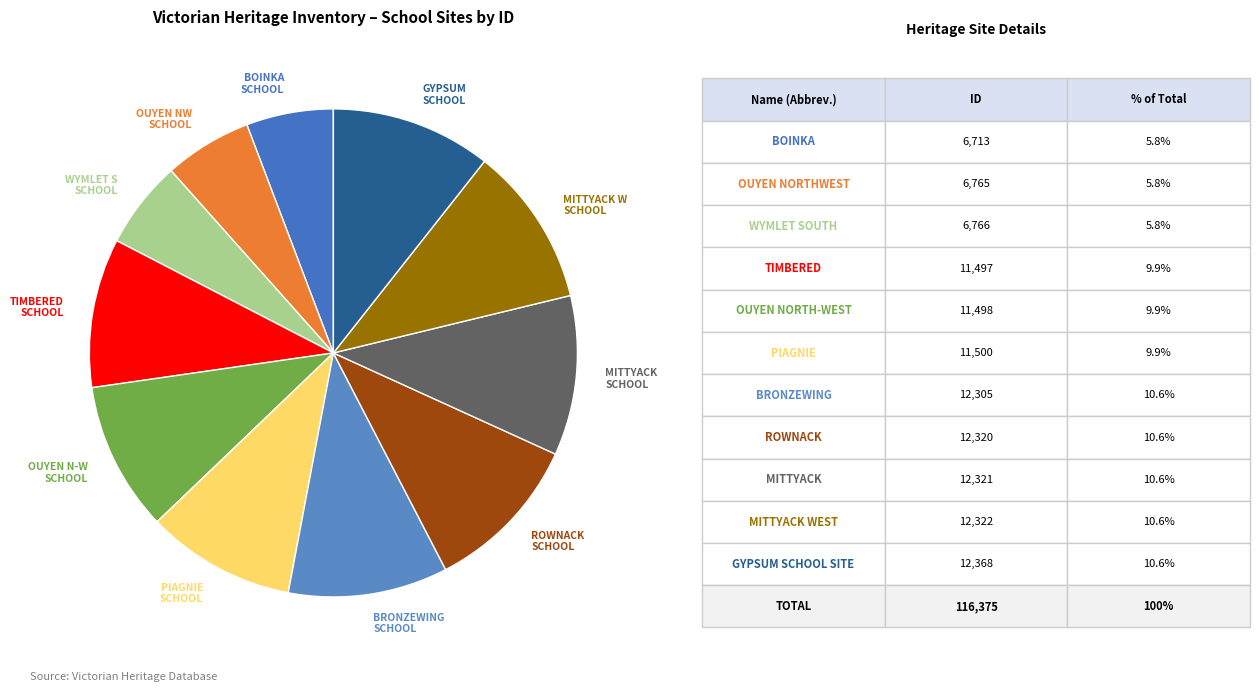

Between BOINKA SCHOOL and MITTYACK SCHOOL, which is larger?

MITTYACK SCHOOL